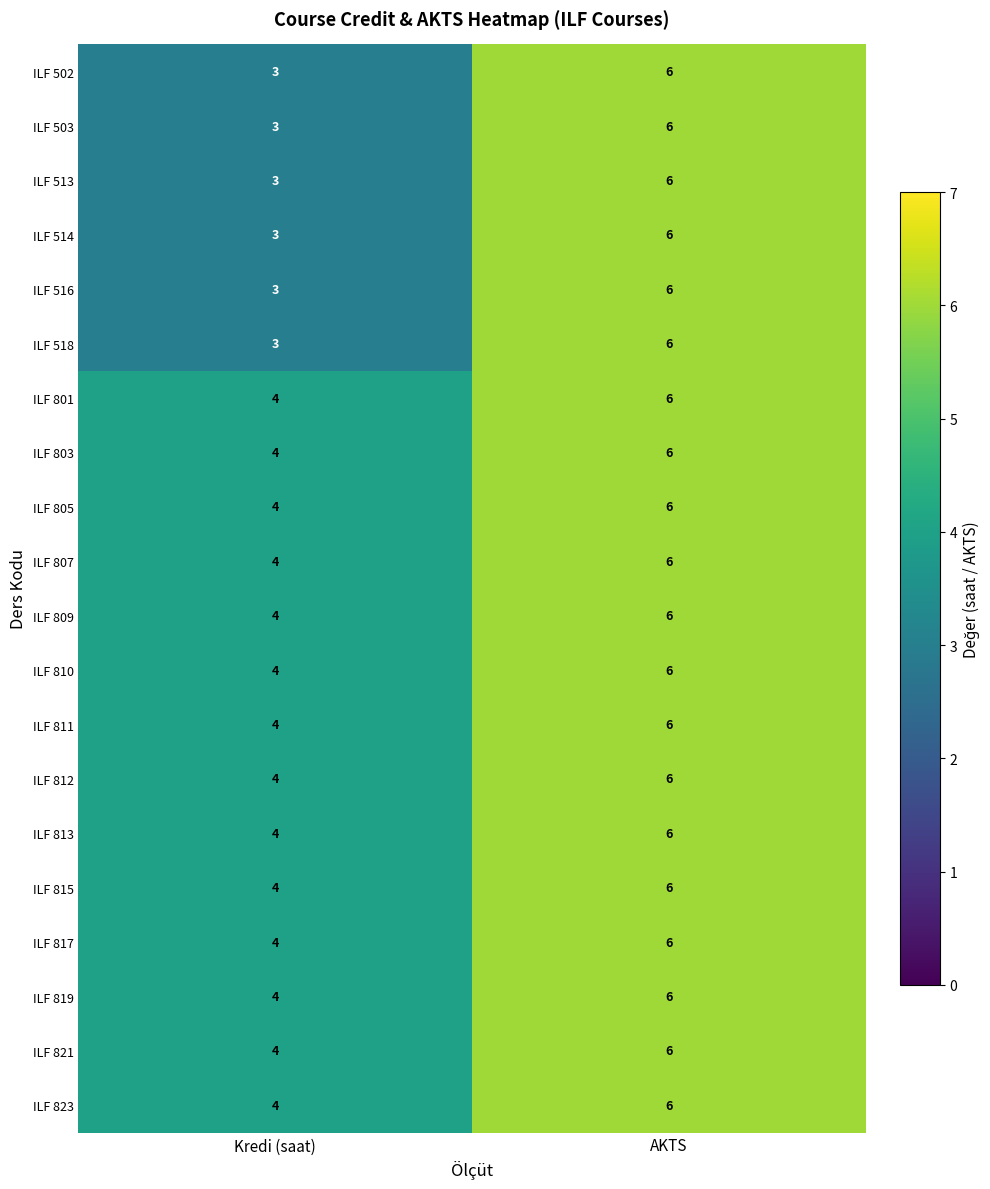

The ILF 516 series shows 5 at Kredi (saat). True or false?

False